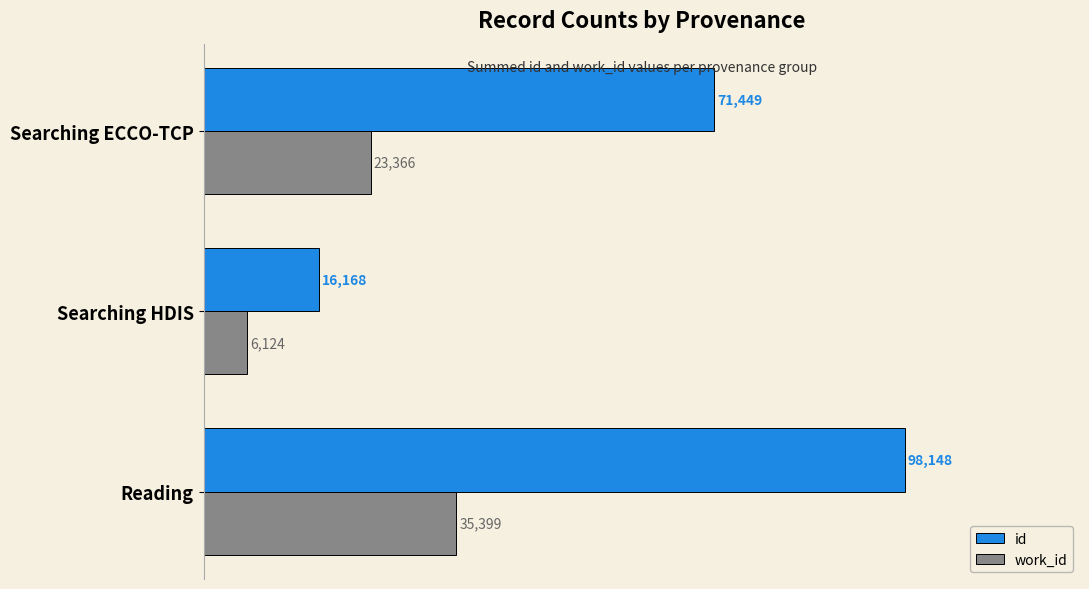

The value of work_id at Searching ECCO-TCP is 23366. True or false?

True